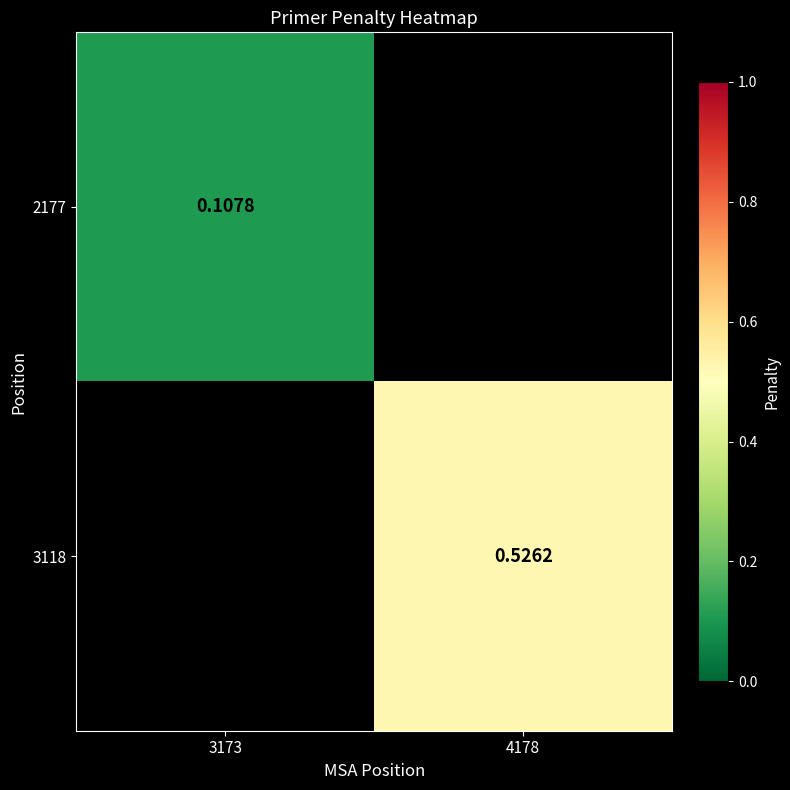

Is the value of 2177 at 3173 greater than the value of 3118 at 4178?

No